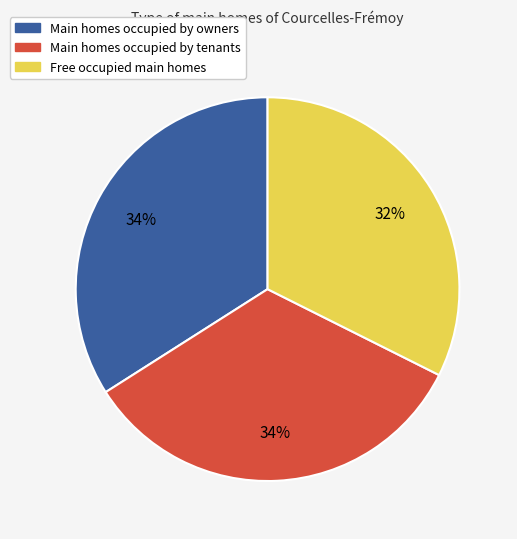

Does any single category account for the majority?

No